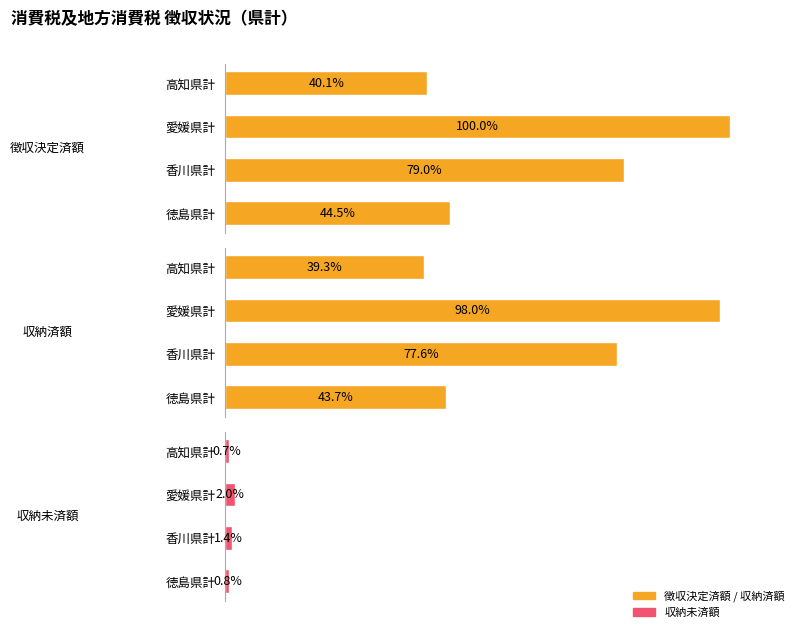

At how many categories does at least one series exceed 56?

2